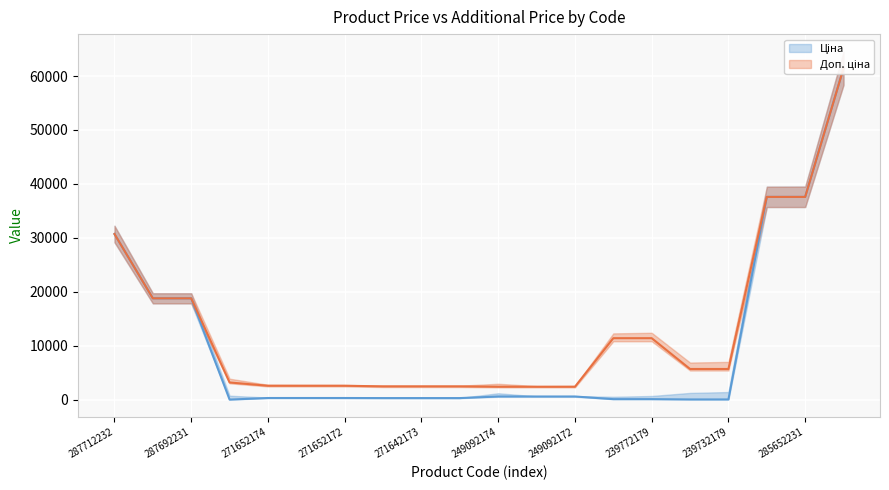

What position from the right is 19?

1